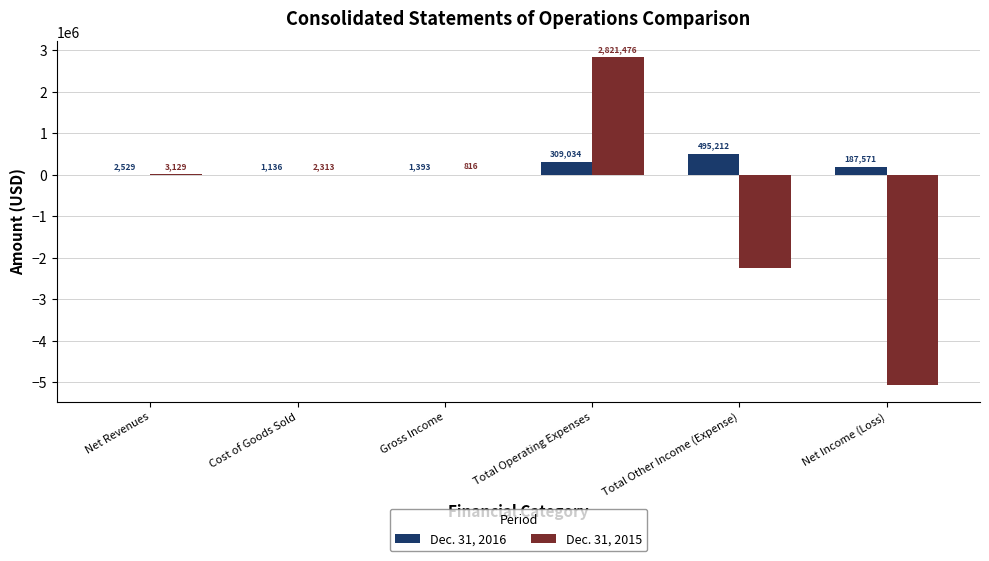

What is the sum of the Dec. 31, 2016 values at Total Other Income (Expense) and Gross Income?

496605